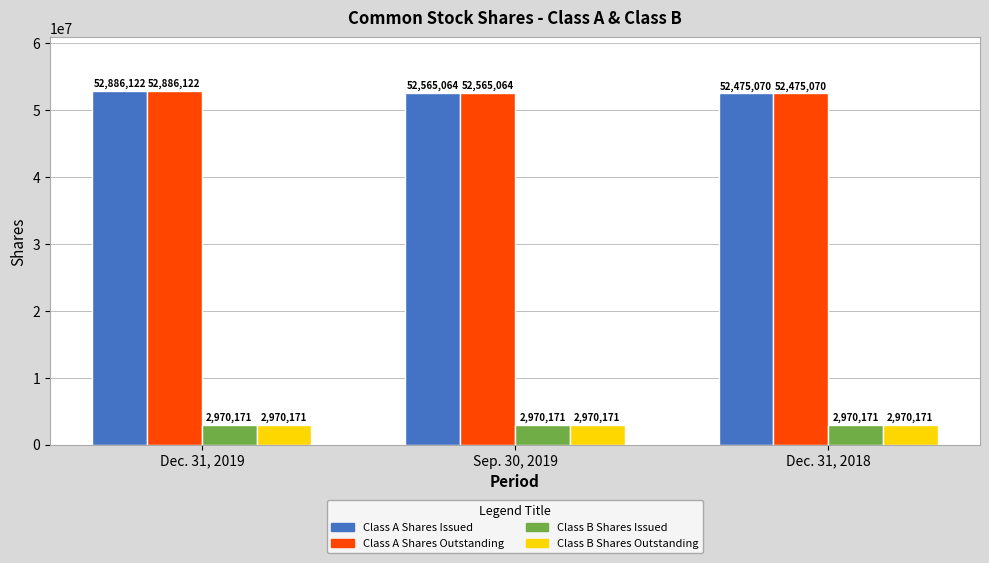

At which category is the sum across all series the highest?

Dec. 31, 2019